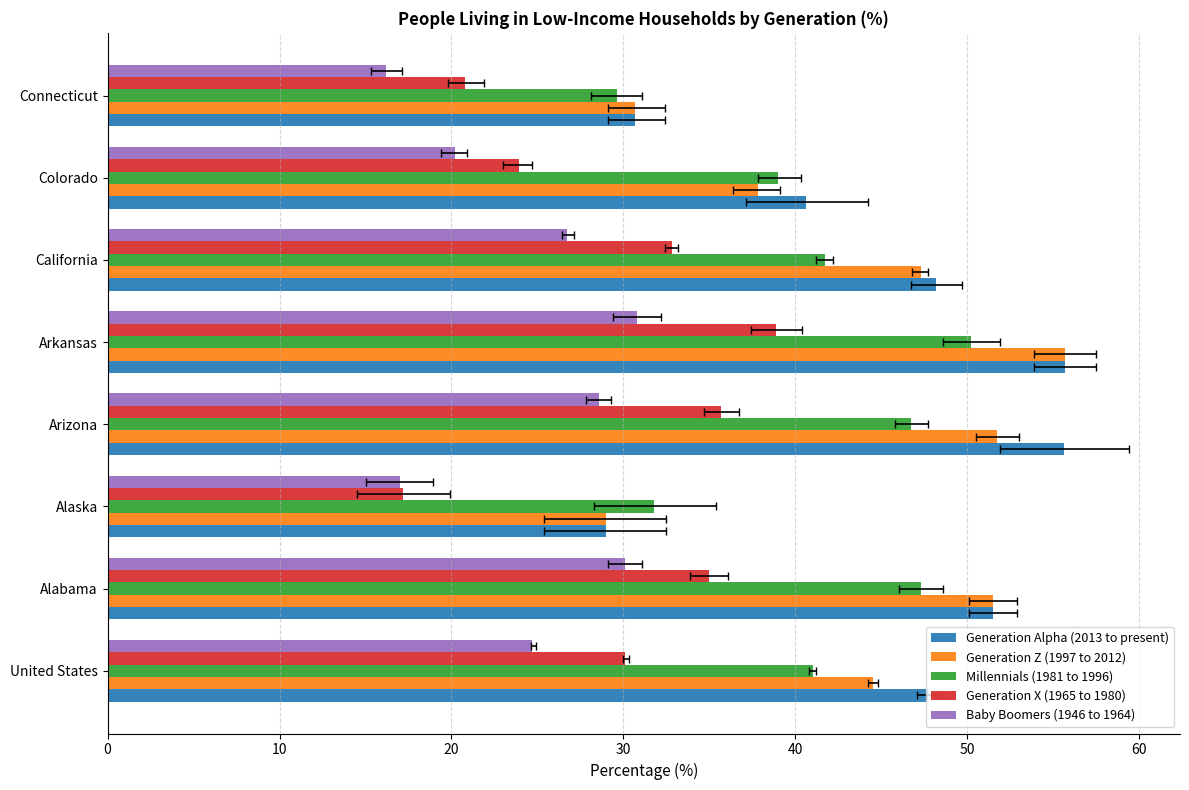

What is the value of the Generation X (1965 to 1980) bar at the 2nd from the left?

35.0